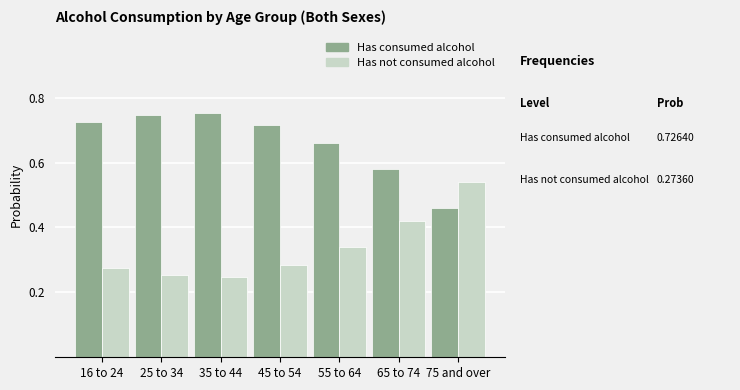

Is the value of Has not consumed alcohol at 65 to 74 greater than the value of Has consumed alcohol at 25 to 34?

No